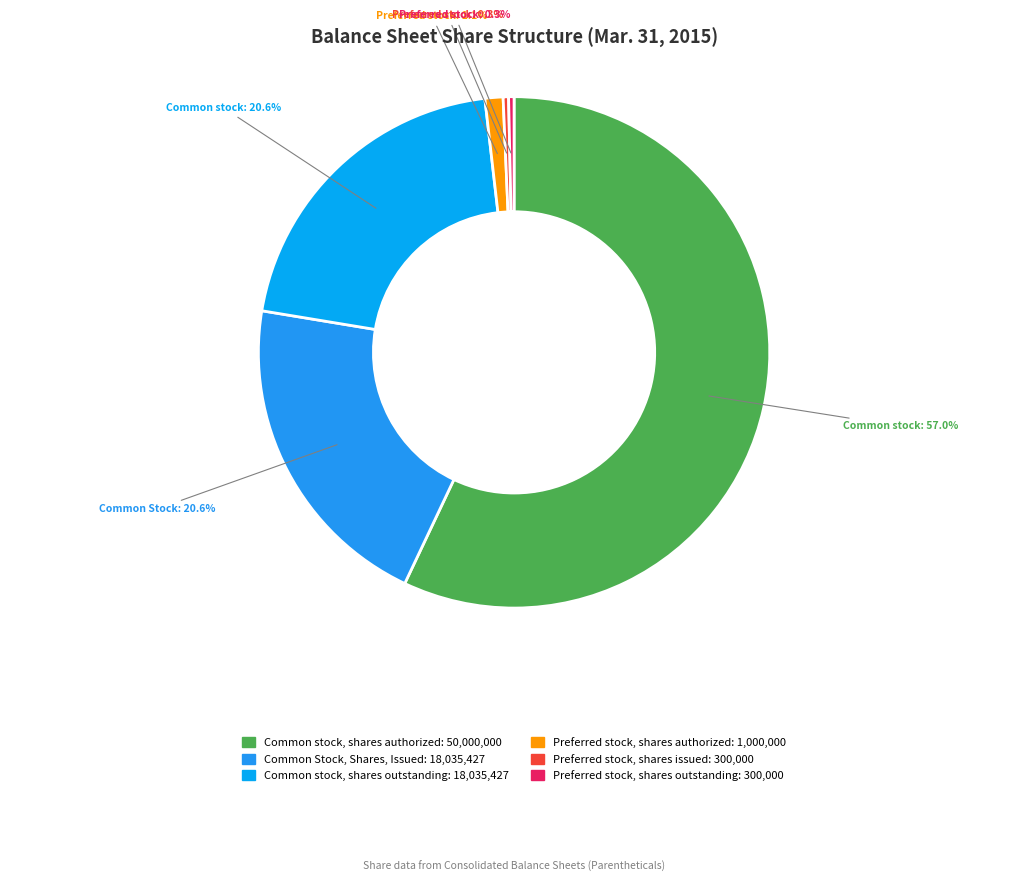

How many segments does this pie chart have?

6